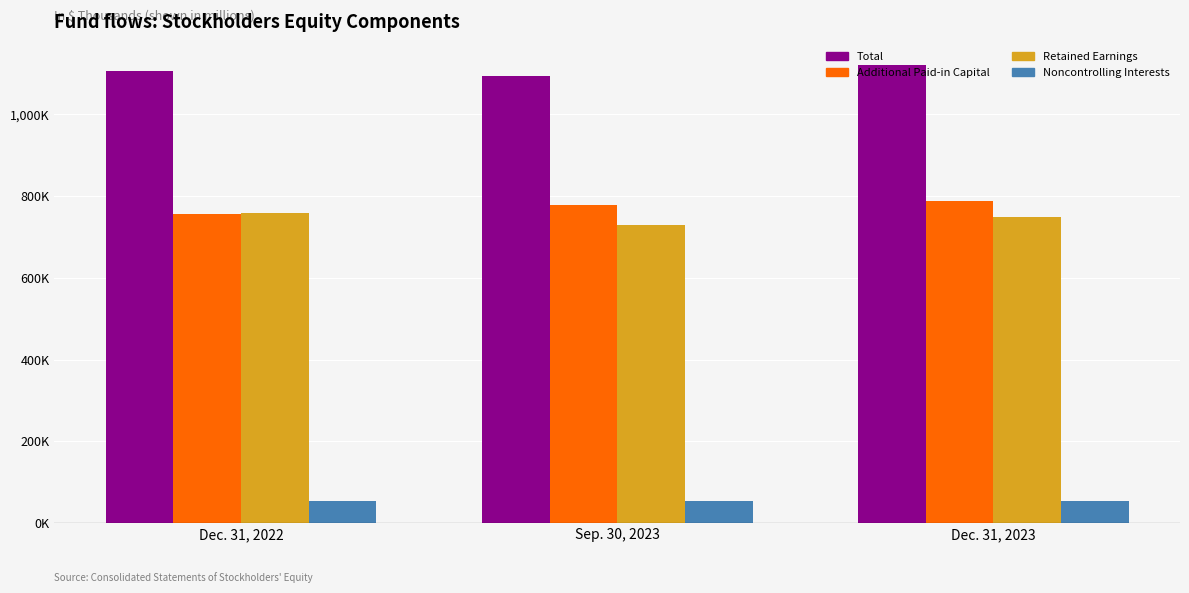

Are the bars horizontal?

No